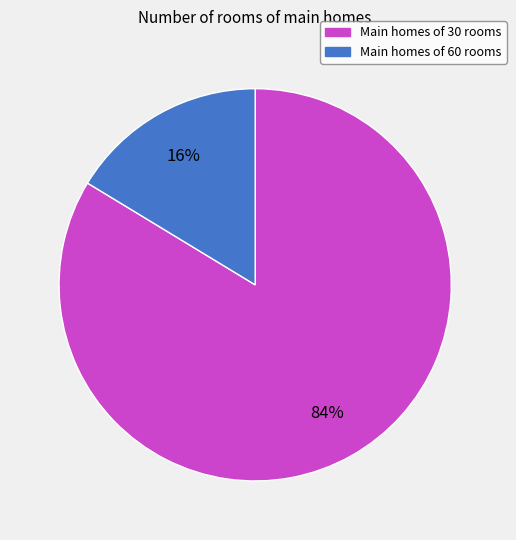

How many slices are in this pie chart?

2